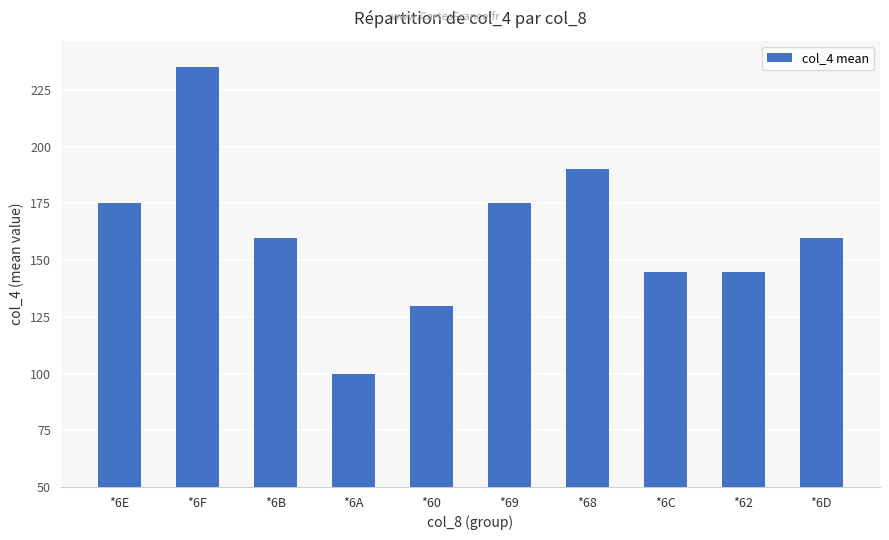

What is the greatest value displayed?

235.0